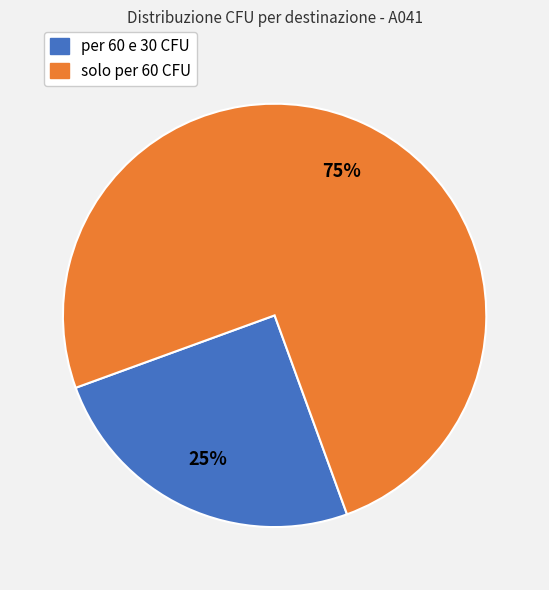

To the nearest percent, what is the average slice percentage?

50%